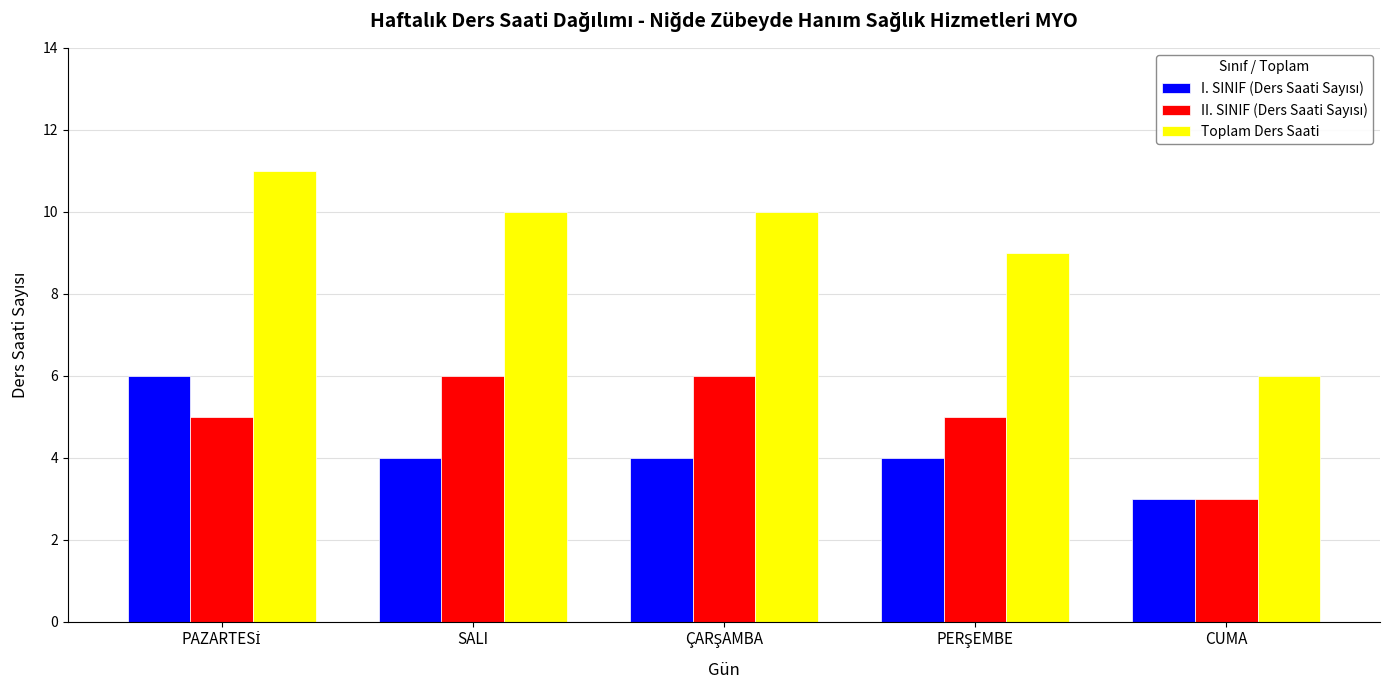

Which series has the largest range (max minus min)?

Toplam Ders Saati